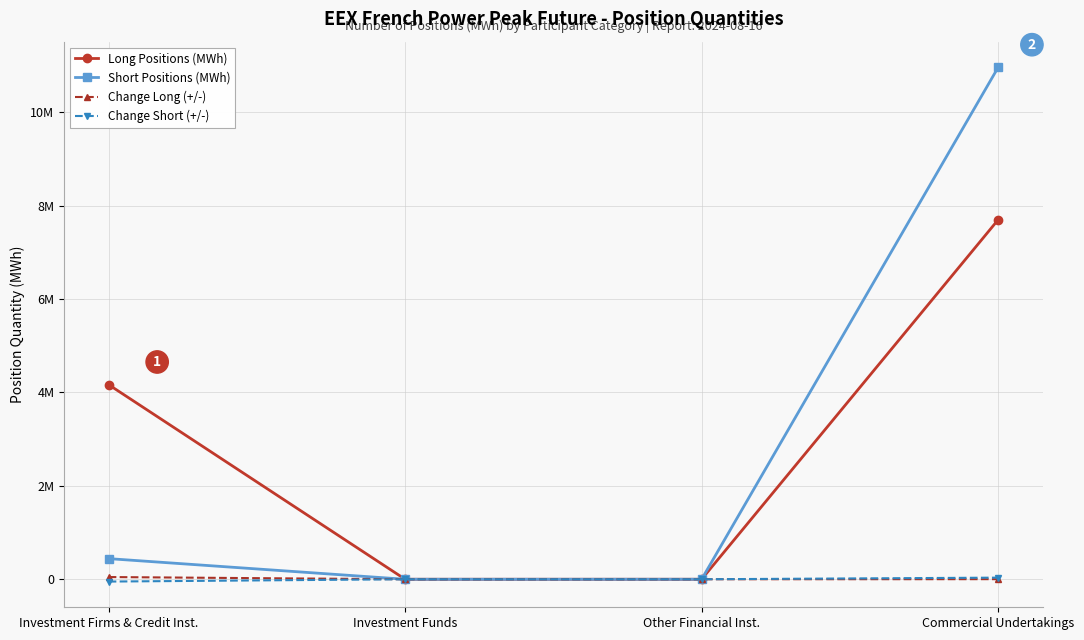

Does the chart have visible grid lines?

Yes